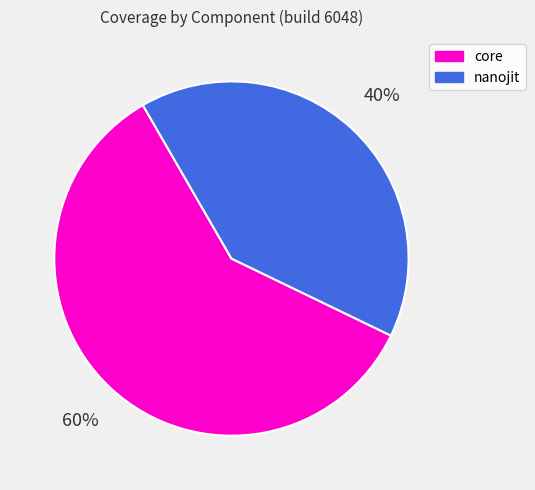

Is there a majority slice in this chart?

Yes